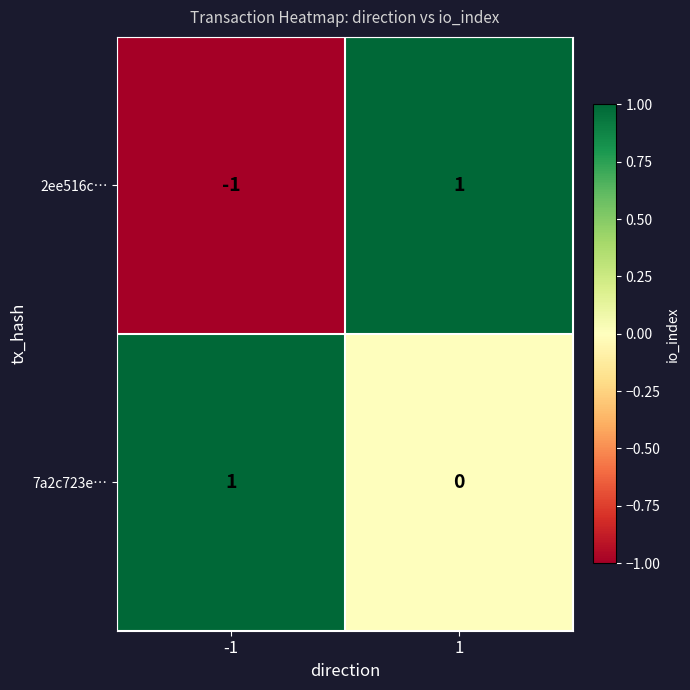

How many categories are shown in the chart?

2